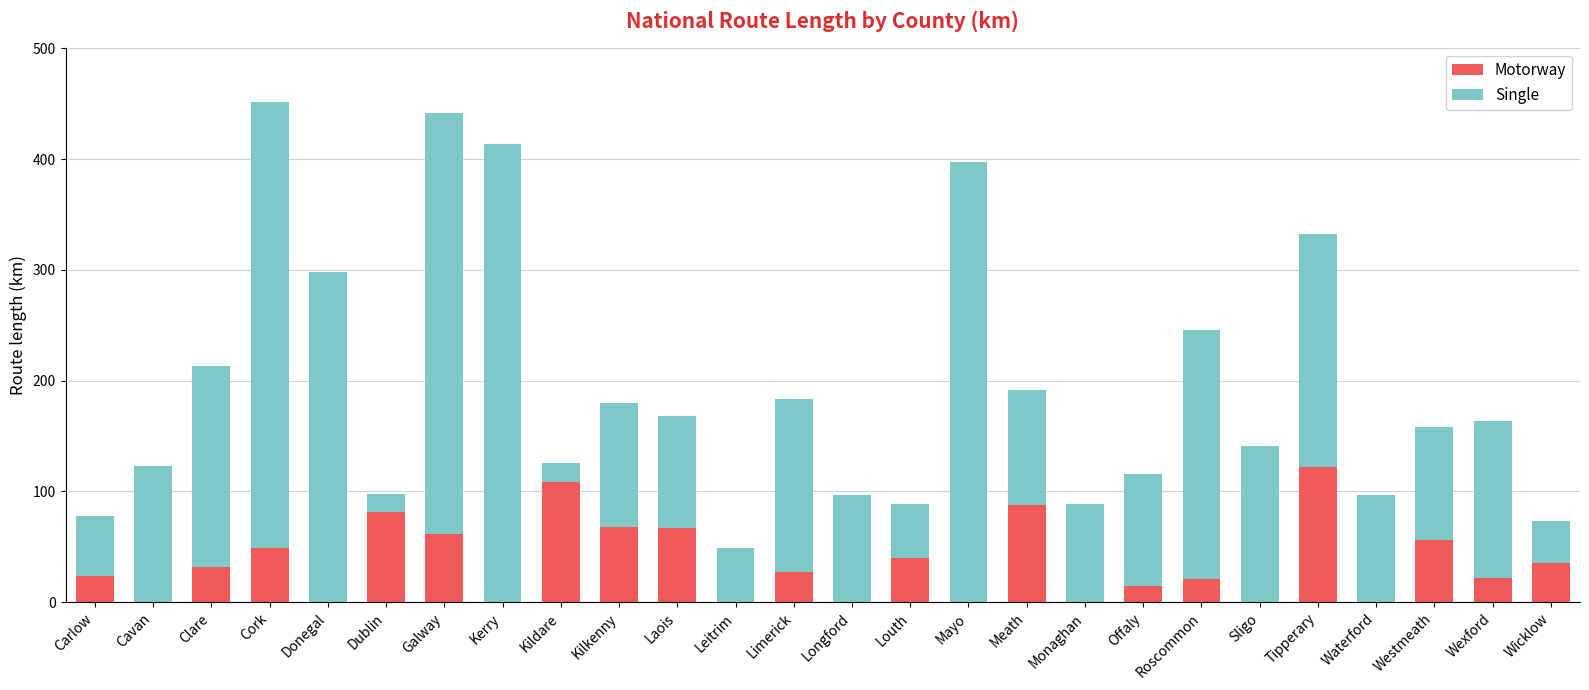

What is the sum of all Motorway values?

916.2